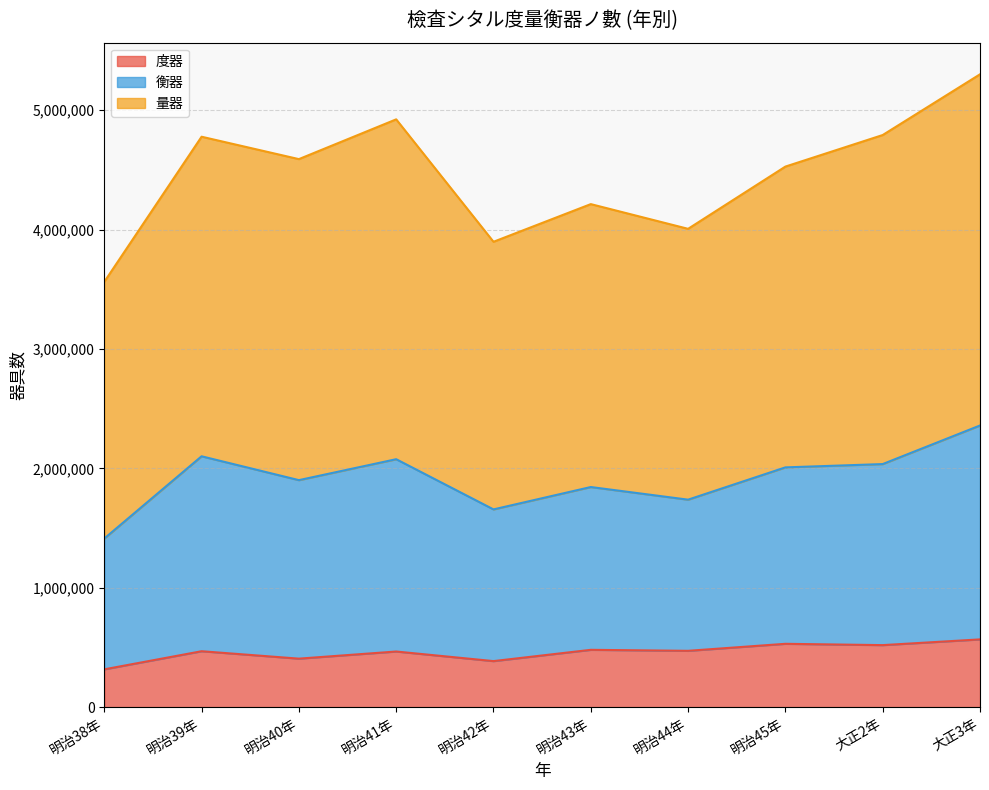

Rank the series at 大正2年 from lowest to highest value.

度器, 衡器, 量器